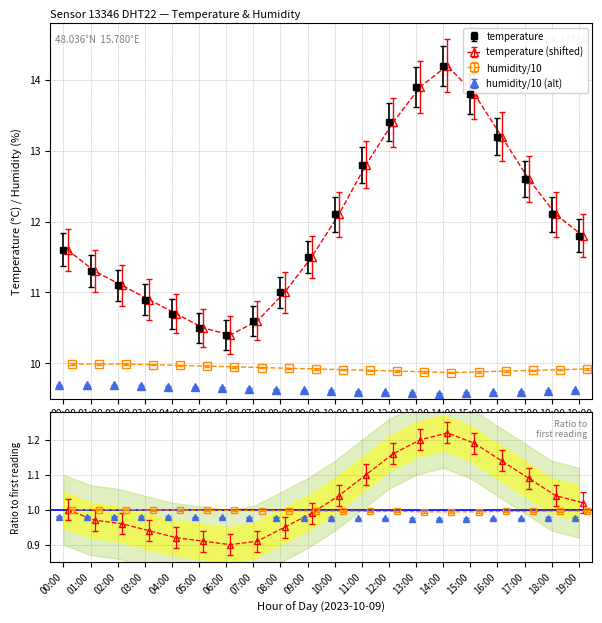

What is the maximum value for temperature?

14.2